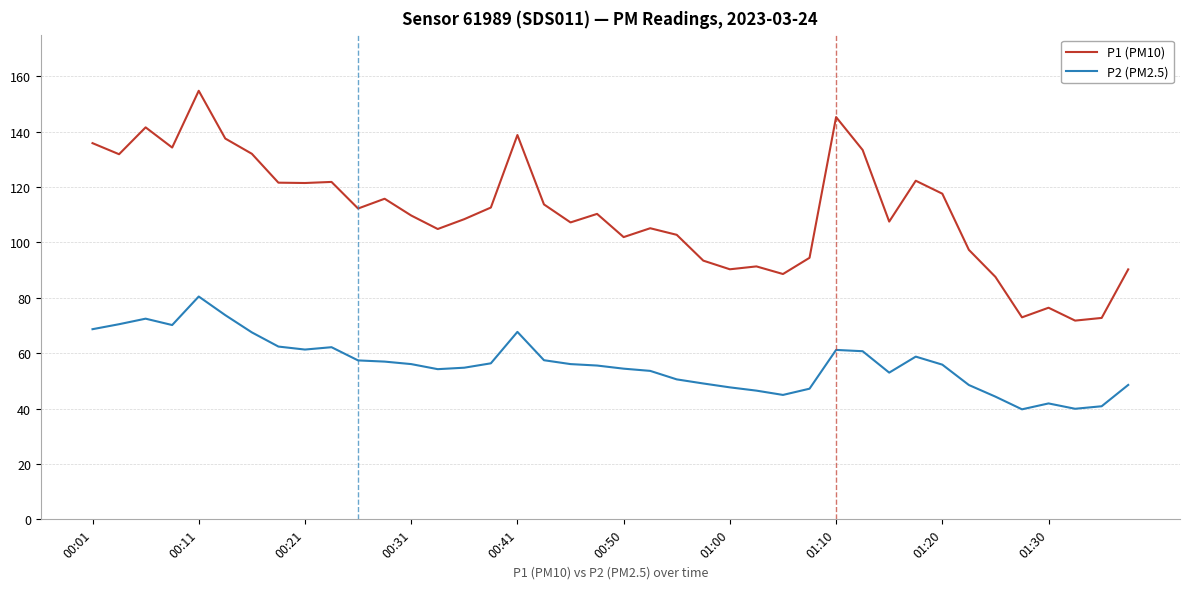

What is the minimum value for P1 (PM10)?

71.8